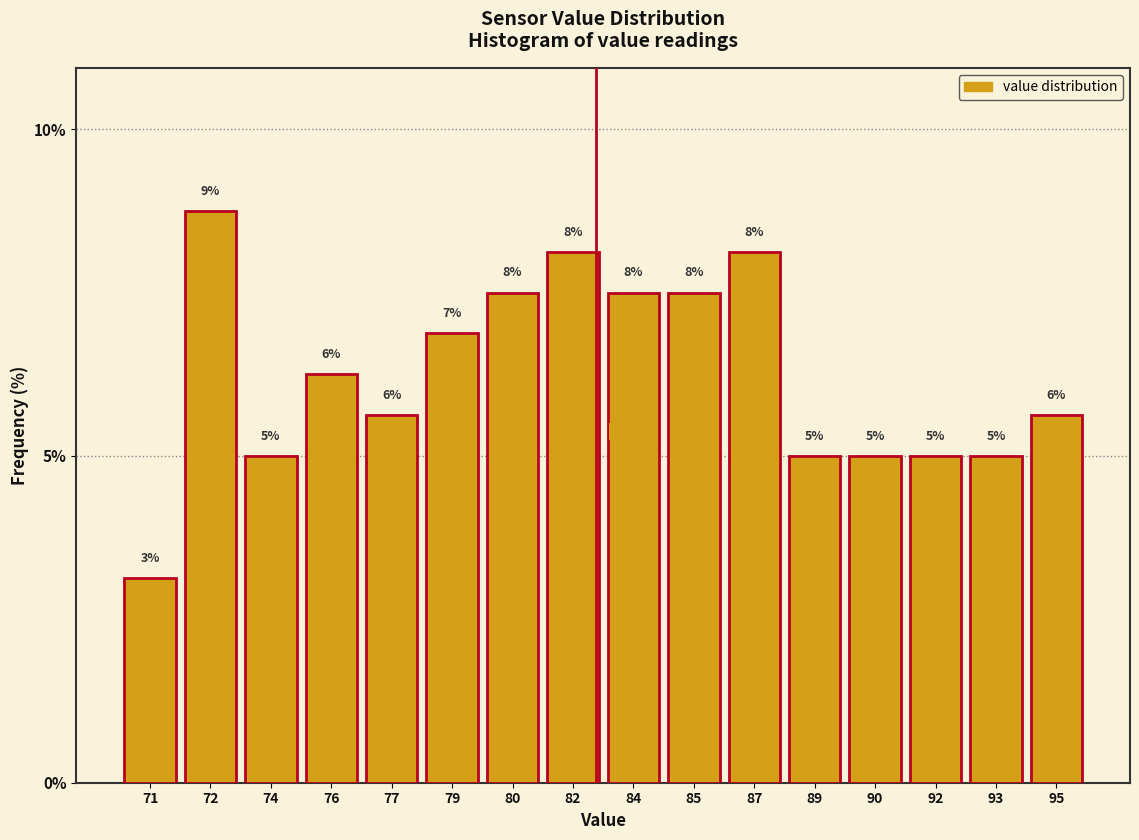

How many bars are there in total?

16